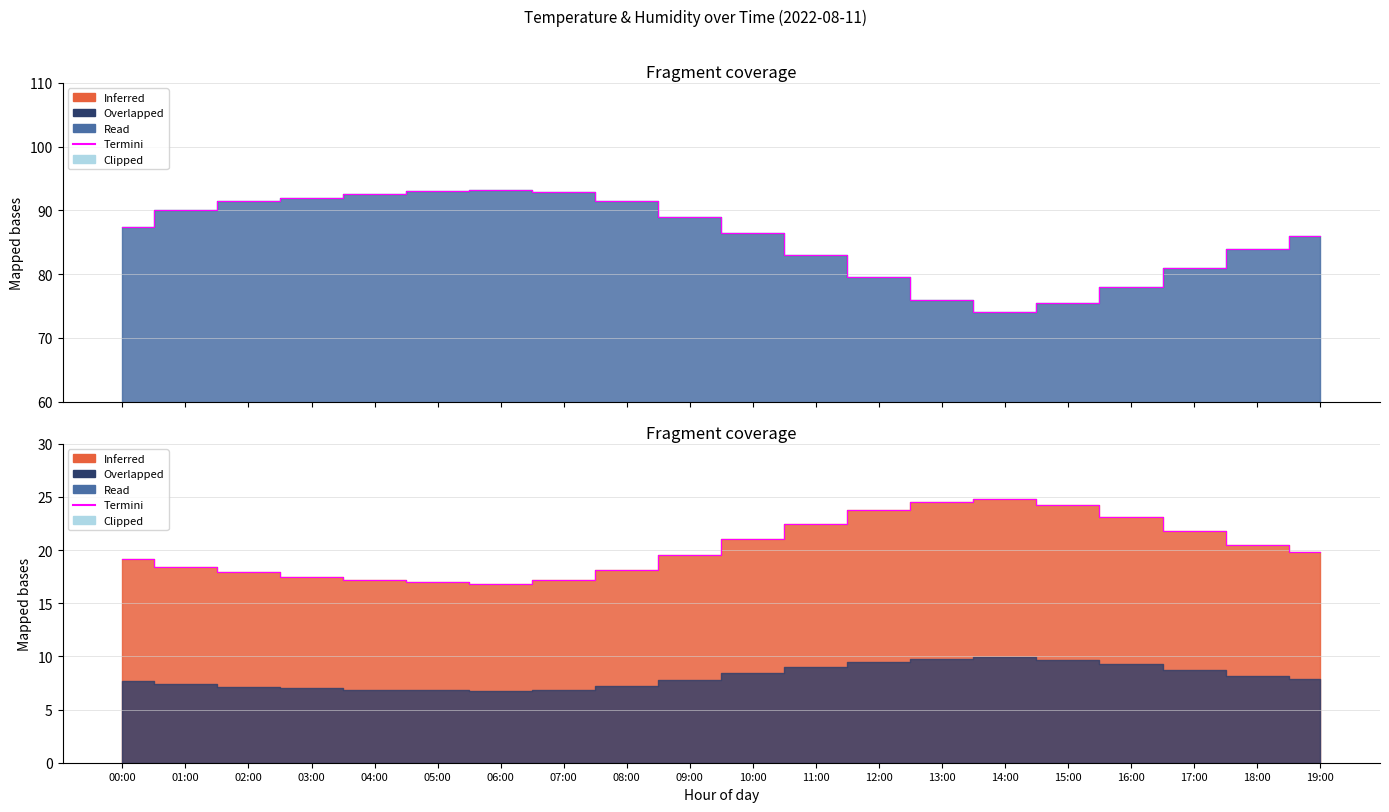

Rank the categories by value from highest to lowest.

14:00, 13:00, 15:00, 12:00, 16:00, 11:00, 17:00, 10:00, 18:00, 19:00, 09:00, 00:00, 01:00, 08:00, 02:00, 03:00, 04:00, 07:00, 05:00, 06:00